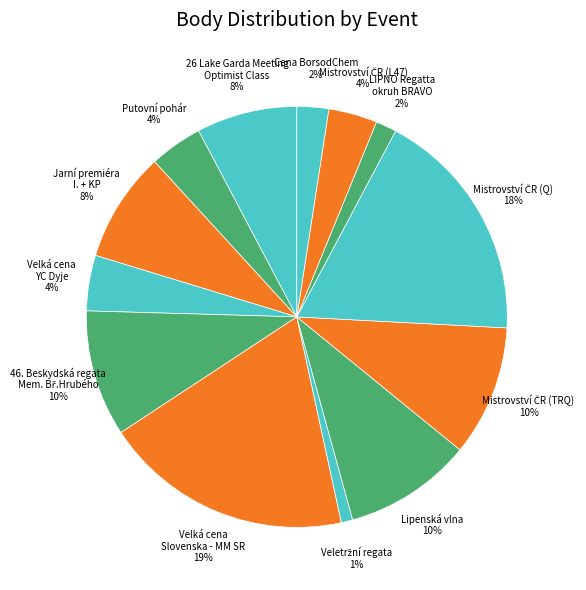

To the nearest percent, what percentage of the pie is Putovní pohár 4%?

4%